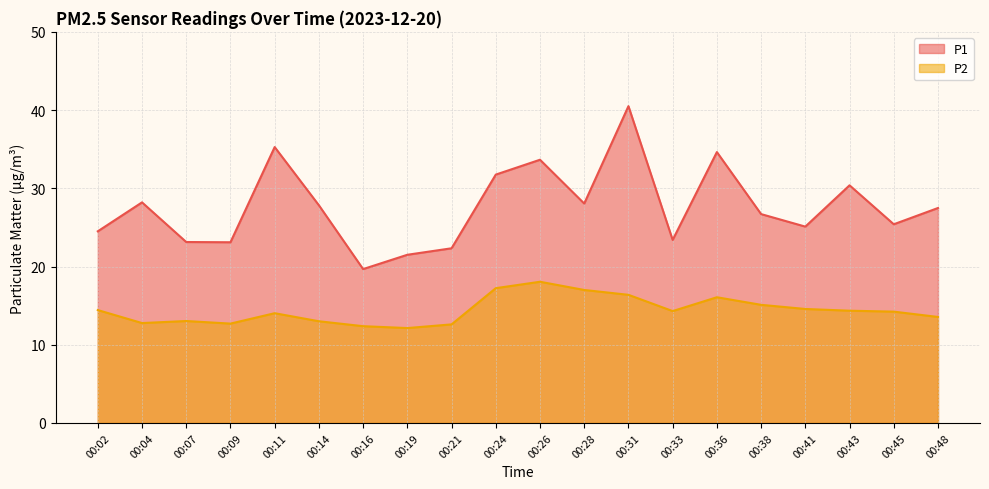

Reading left to right, transcribe all the data shown in this chart.

P1: 24.5	28.2	23.1	23.1	35.3	27.8	19.7	21.5	22.3	31.8	33.6	28.1	40.5	23.4	34.6	26.7	25.1	30.4	25.4	27.5
P2: 14.4	12.8	13.0	12.7	14.0	13.0	12.4	12.1	12.6	17.2	18.1	17.0	16.4	14.3	16.1	15.1	14.6	14.3	14.2	13.6